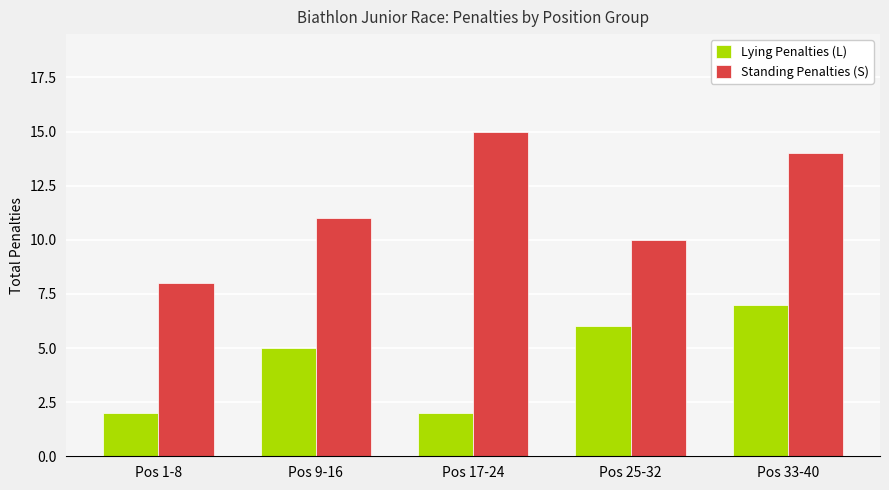

Reading left to right, what are all the values shown in this chart?

Lying Penalties (L): Pos 1-8=2	Pos 9-16=5	Pos 17-24=2	Pos 25-32=6	Pos 33-40=7
Standing Penalties (S): Pos 1-8=8	Pos 9-16=11	Pos 17-24=15	Pos 25-32=10	Pos 33-40=14